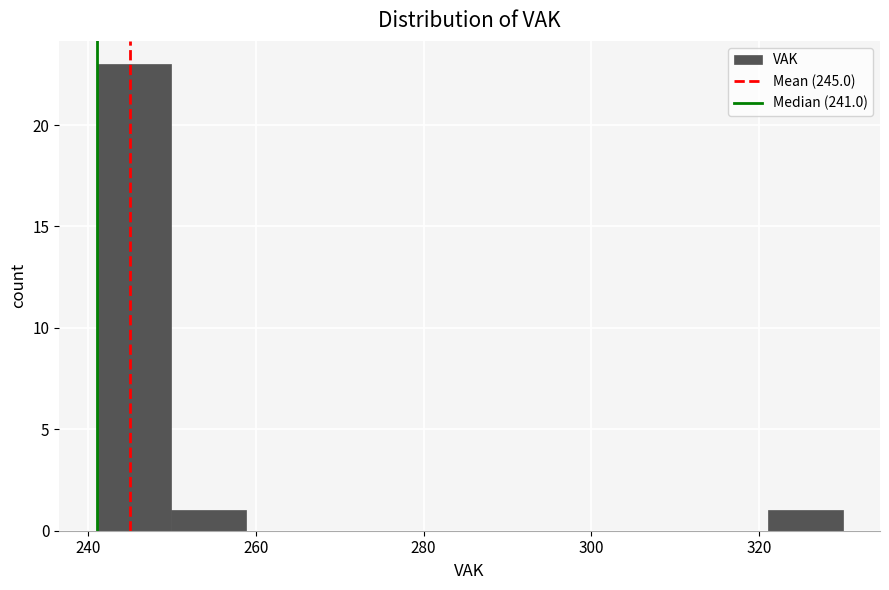

Reading left to right, list every bar in this chart as the range it spans on the x-axis followed by its height. Neither the bar edges nor the heights are printed on the chart, so give them approximately, as read against the axes.

242 to 250: 23
250 to 258: 1
258 to 268: 0
268 to 276: 0
276 to 286: 0
286 to 294: 0
294 to 304: 0
304 to 312: 0
312 to 322: 0
322 to 330: 1